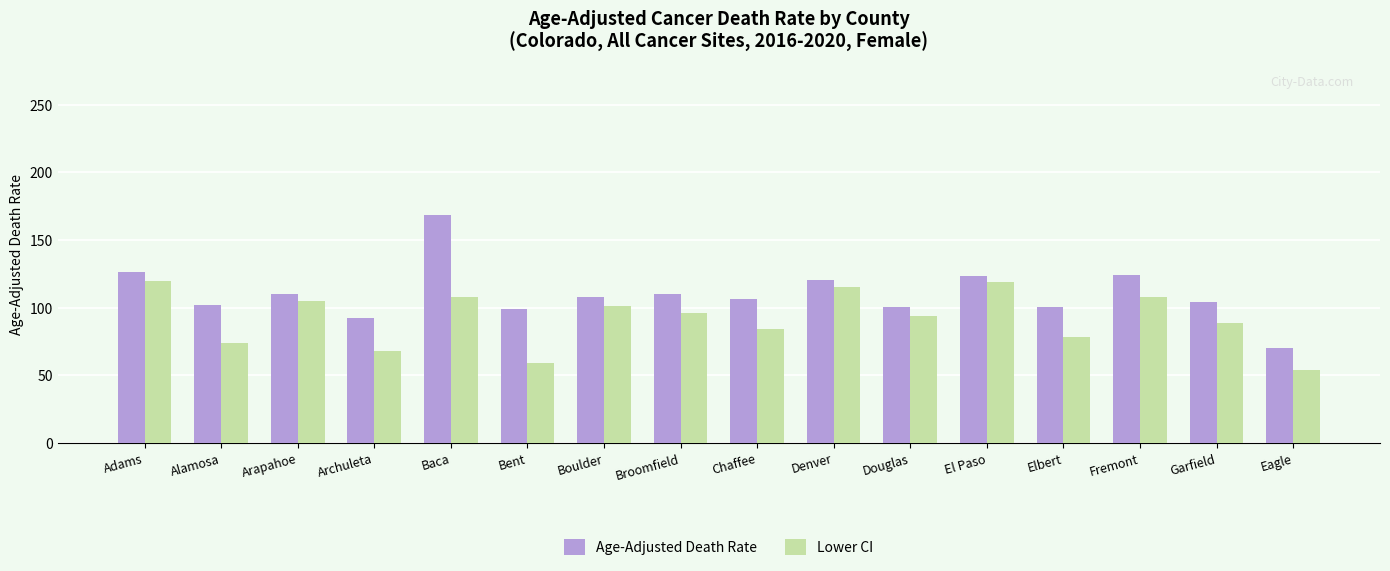

What is the difference between the highest and lowest values at Fremont?

16.6